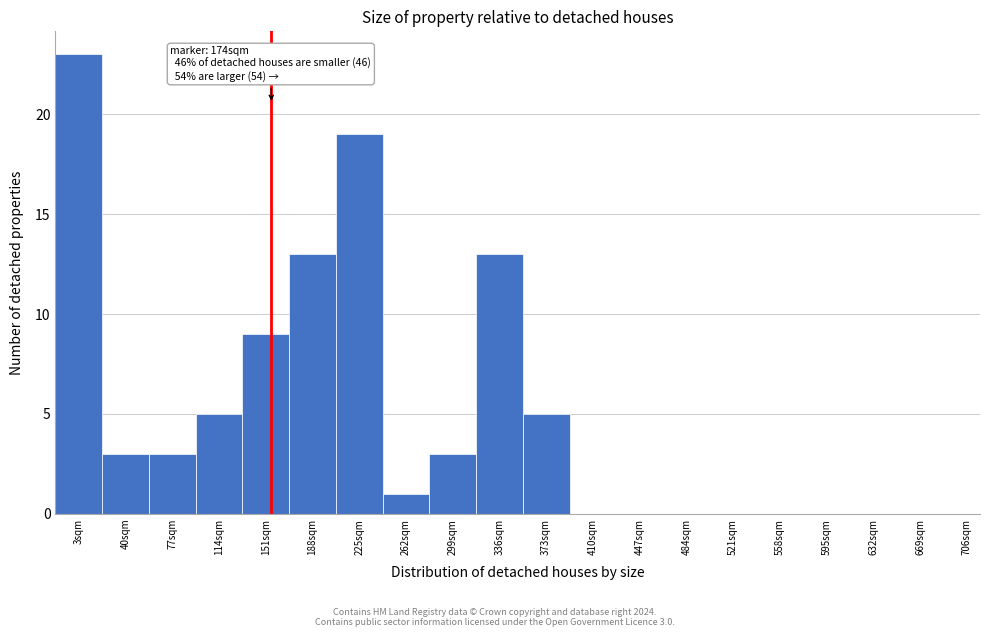

Reading left to right, transcribe all the data shown in this chart.

3sqm=23	40sqm=3	77sqm=3	114sqm=5	151sqm=9	188sqm=13	225sqm=19	262sqm=1	299sqm=3	336sqm=13	373sqm=5	410sqm=0	447sqm=0	484sqm=0	521sqm=0	558sqm=0	595sqm=0	632sqm=0	669sqm=0	706sqm=0